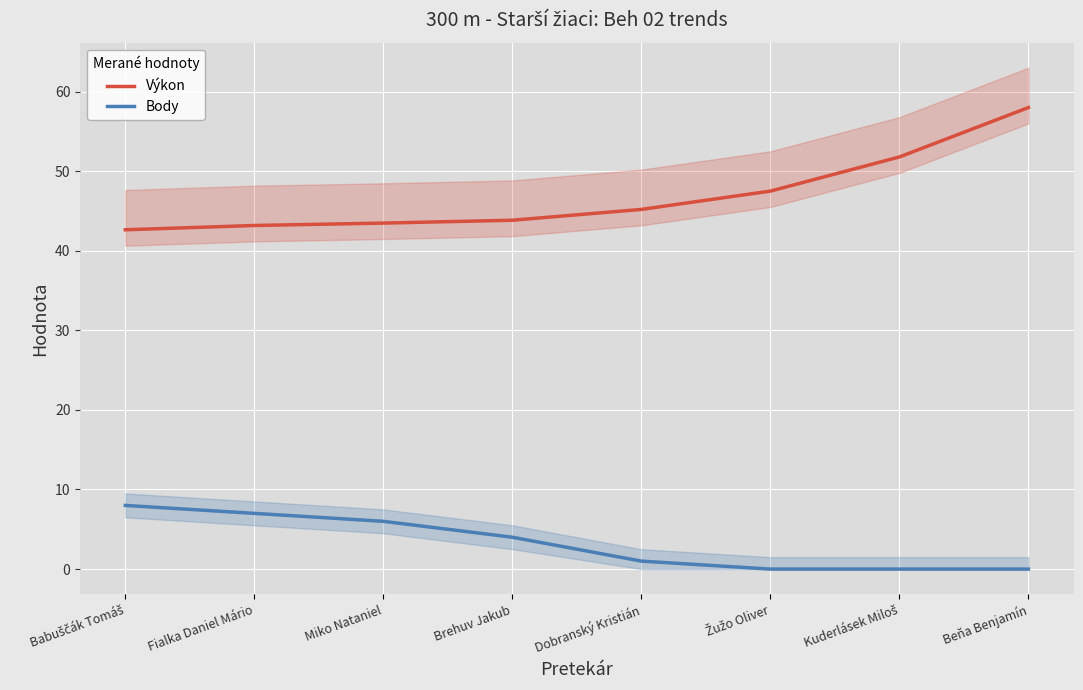

Rank the series by their average value, from highest to lowest.

Výkon, Body